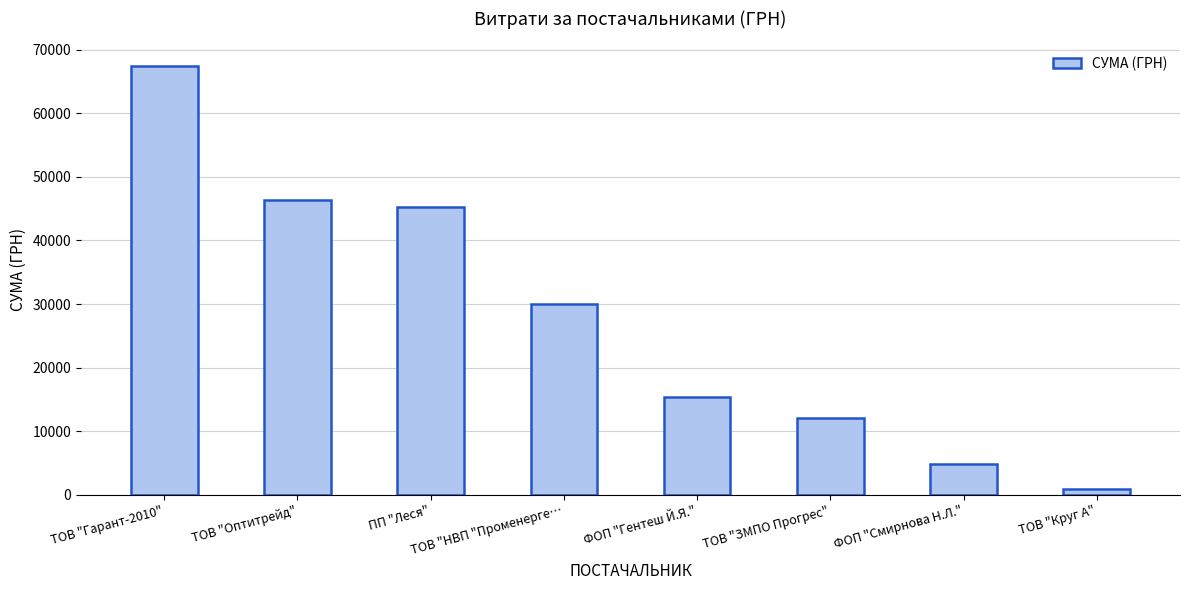

True or false: the data shows 67499.4 at ТОВ "Гарант-2010".

True